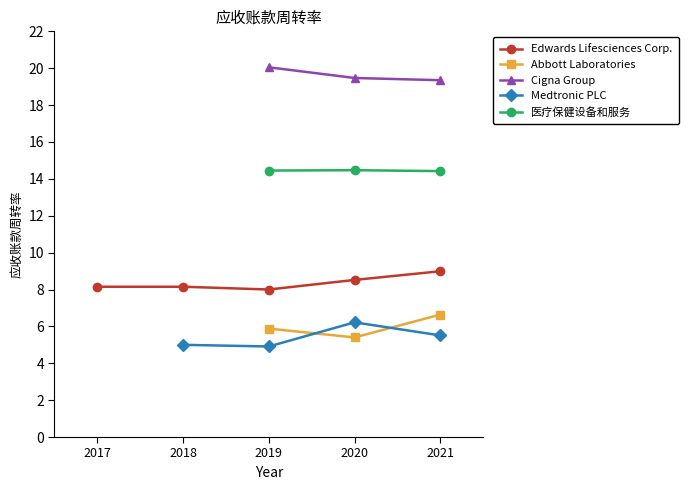

Count the 医疗保健设备和服务 values in the range 14 to 15.

3